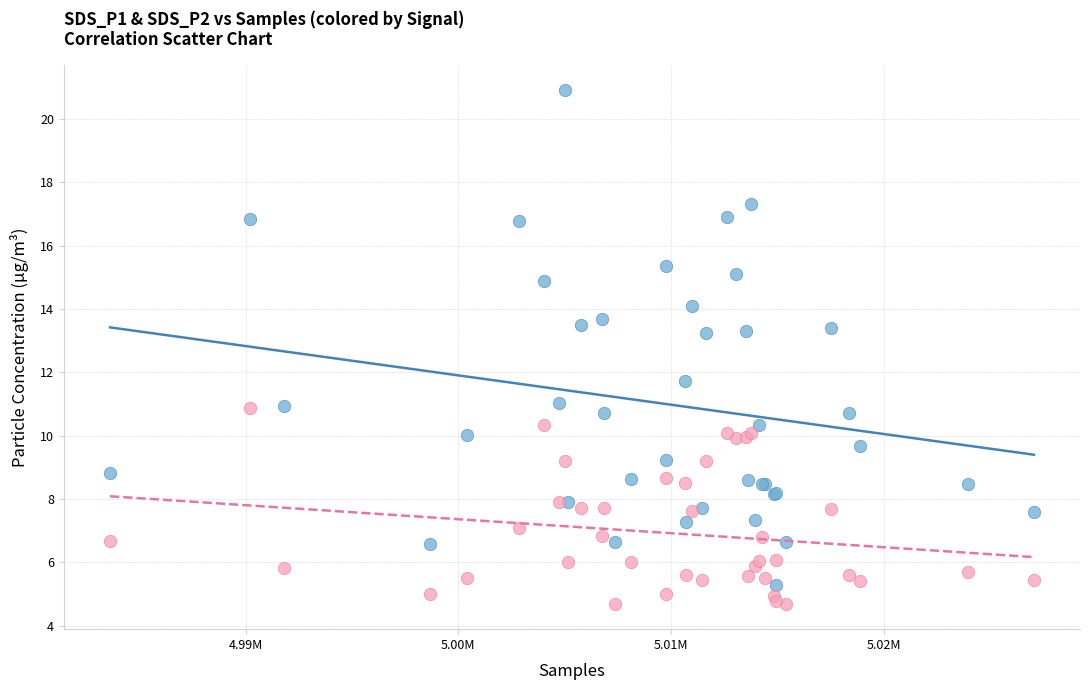

What are all the series names shown in the legend?

SDS_P1, SDS_P2